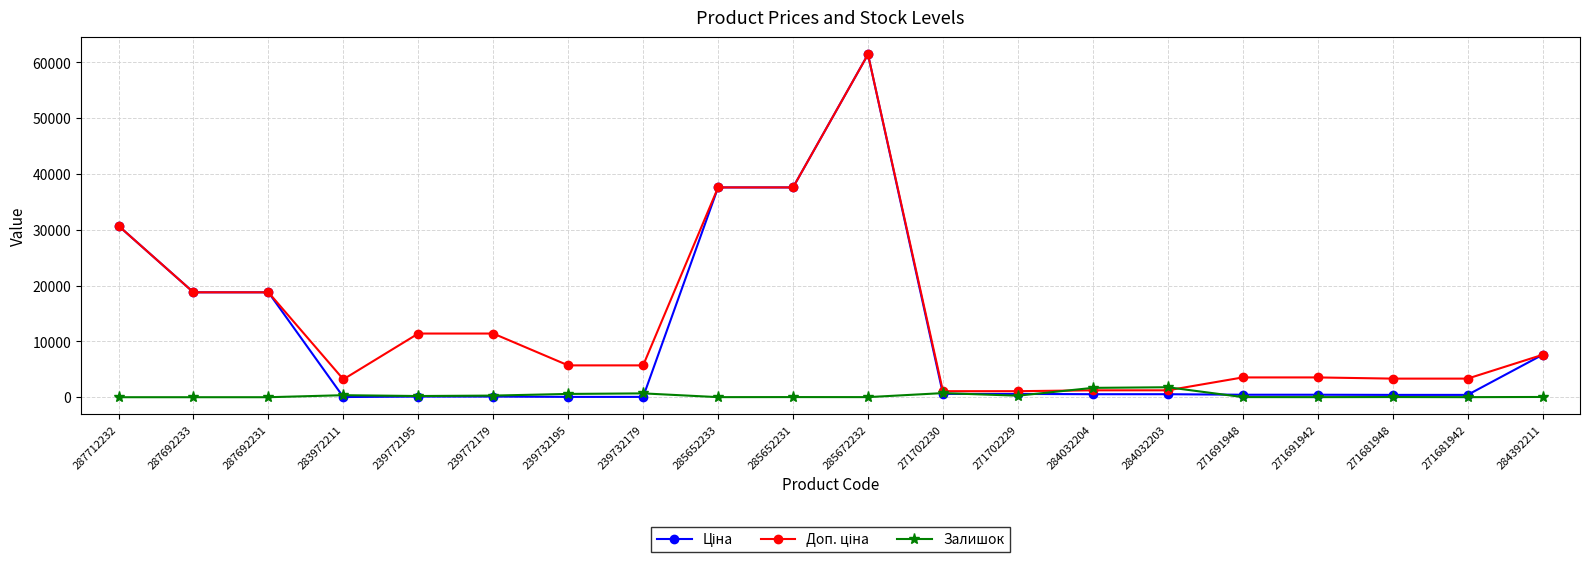

True or false: Залишок has a value of 1674.0 at 284032204.

True